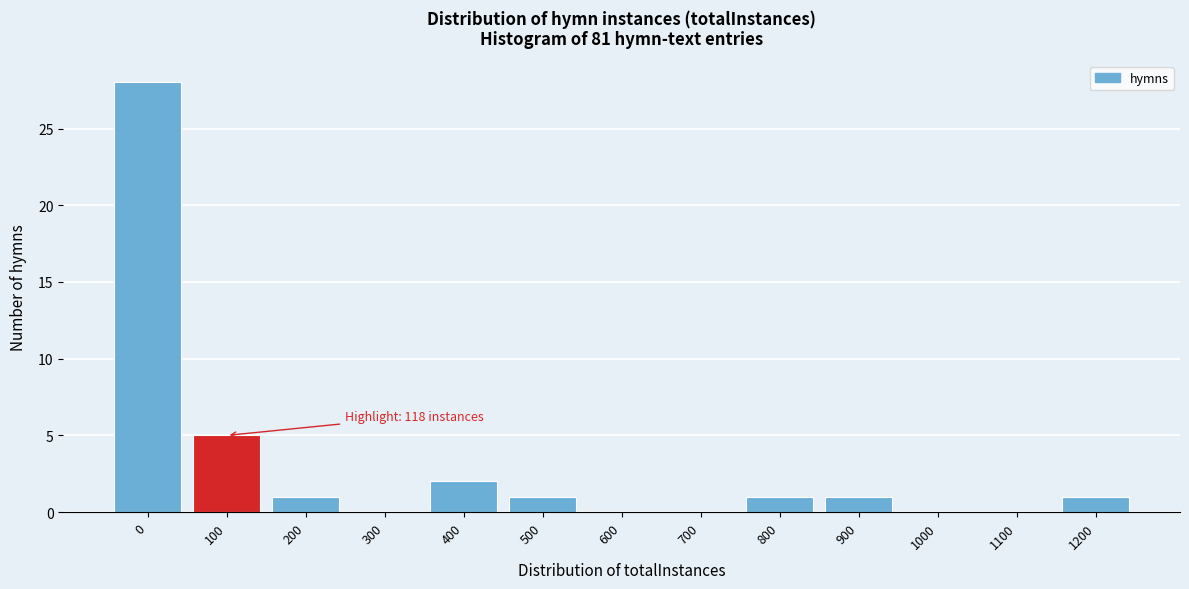

Reading right to left, list all the values displayed in this chart.

1200=1	1100=0	1000=0	900=1	800=1	700=0	600=0	500=1	400=2	300=0	200=1	100=5	0=28